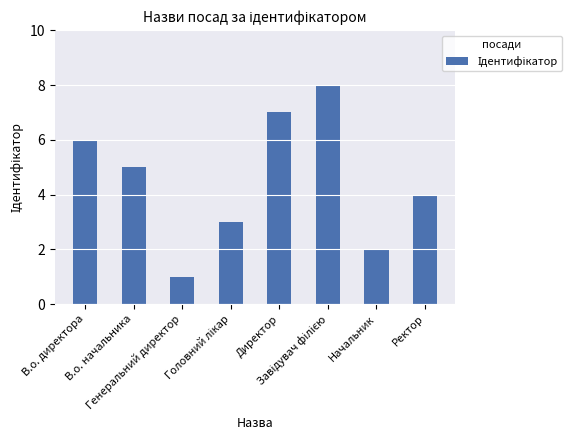

What is the greatest value displayed?

8